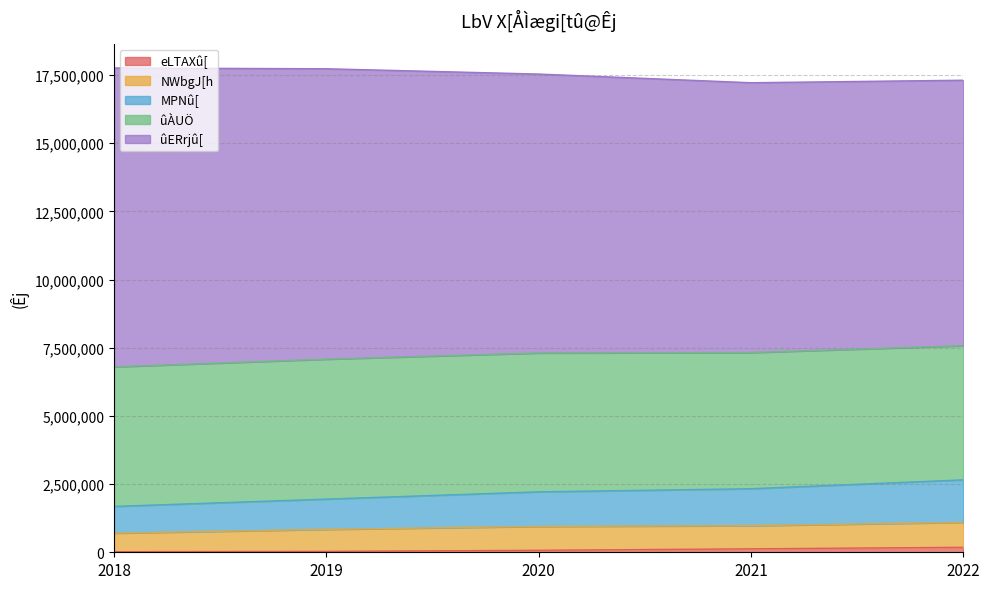

At which label does NWbgJ[h first exceed 848896?

2020